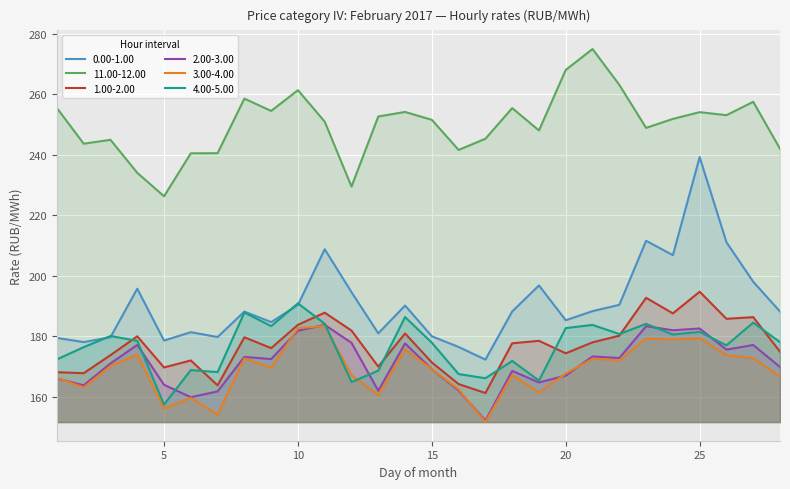

Where is the first local minimum for 2.00-3.00?

2